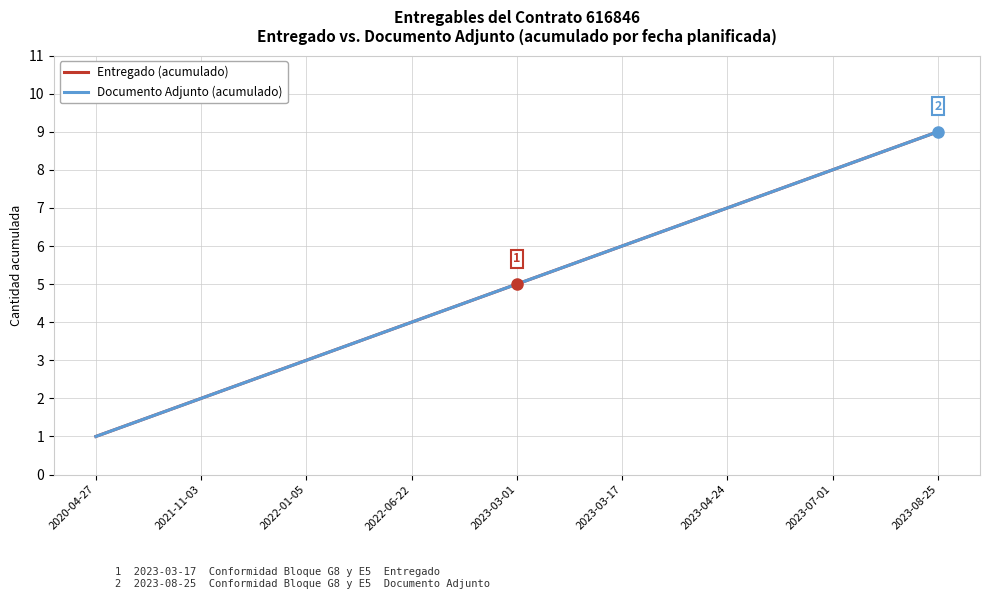

True or false: Entregado (acumulado) and Documento Adjunto (acumulado) cross at least once.

False